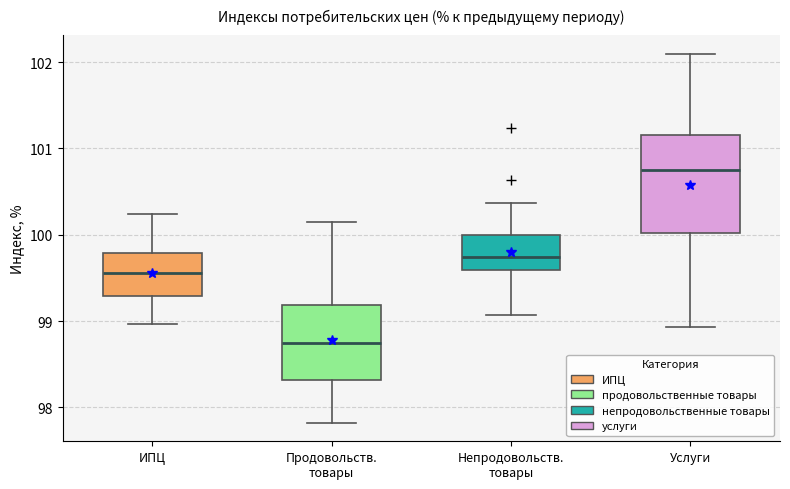

Reading left to right, transcribe this box plot: for each box, give where its median line is, the range the box spans, and where its two whiskers end, as read against the y-axis. The values are not printed on the chart, so give them approximately, as read against the axis.

ИПЦ: median 99.6, box 99.3 to 99.8, whiskers 99.0 to 100.2
Продовольств. товары: median 98.7, box 98.3 to 99.2, whiskers 97.8 to 100.2
Непродовольств. товары: median 99.7, box 99.6 to 100.0, whiskers 99.1 to 100.4
Услуги: median 100.8, box 100.0 to 101.2, whiskers 98.9 to 102.1